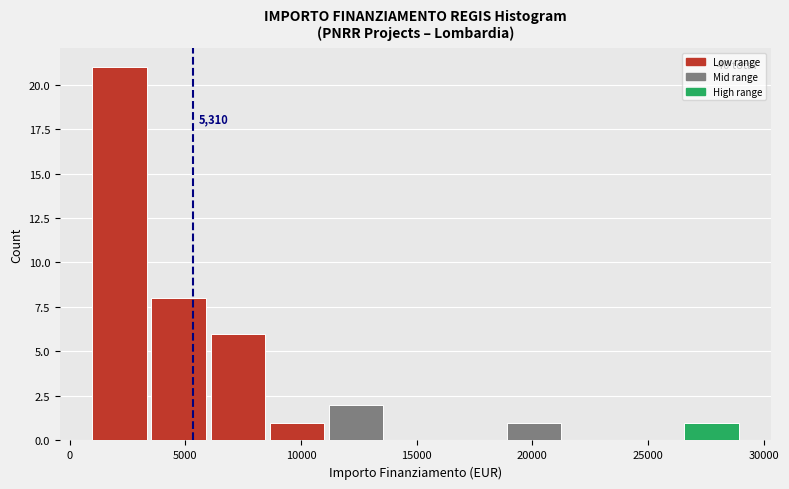

Which range on the x-axis has the tallest bar?

1000 to 3500